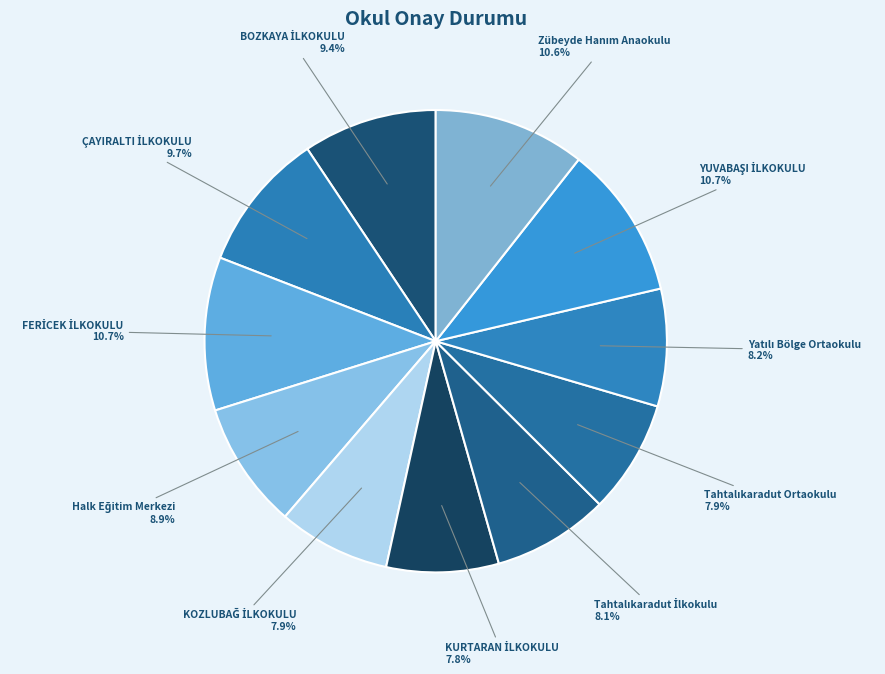

Count the number of slices in the pie.

11